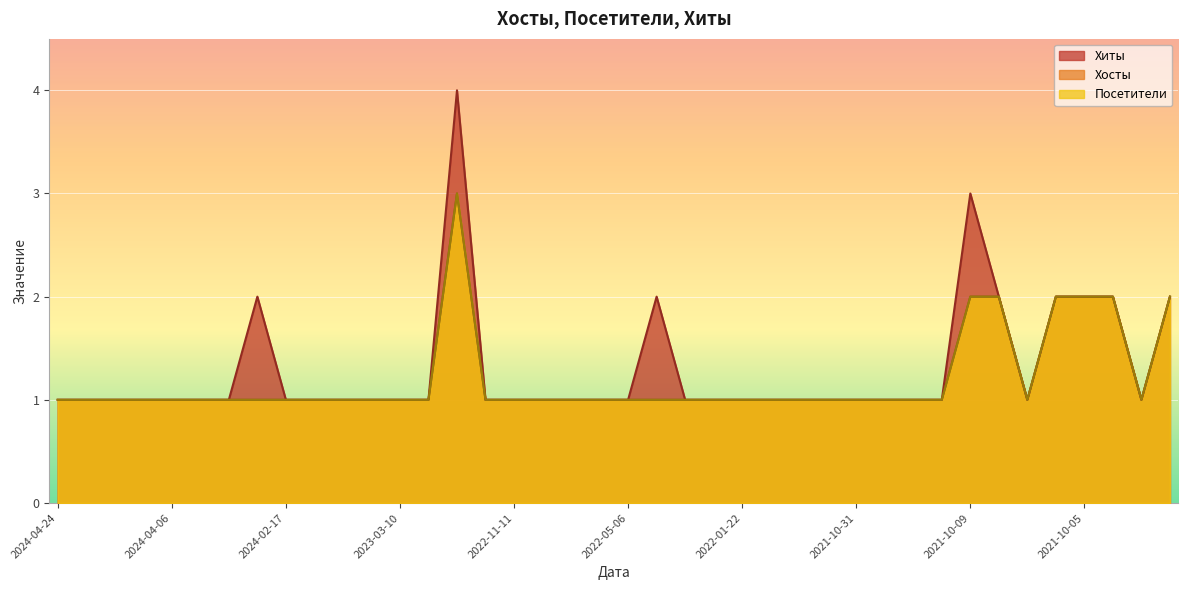

What position from the right is 2024-04-24?

40